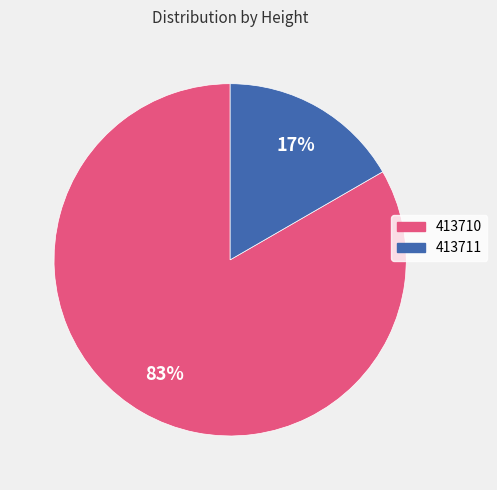

Does 413711 represent more than half of the total?

No